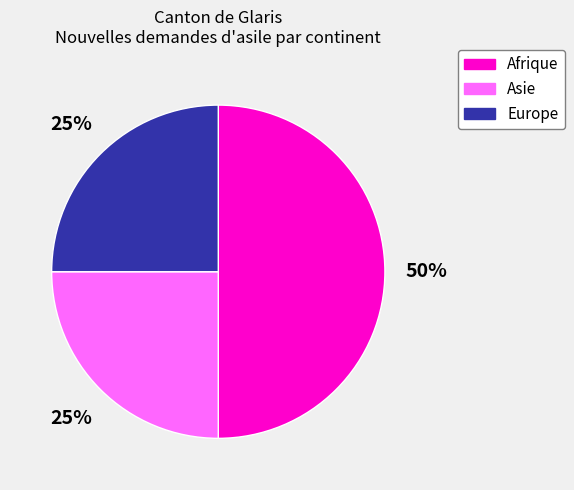

What percentage is the Europe slice, to the nearest percent?

25%